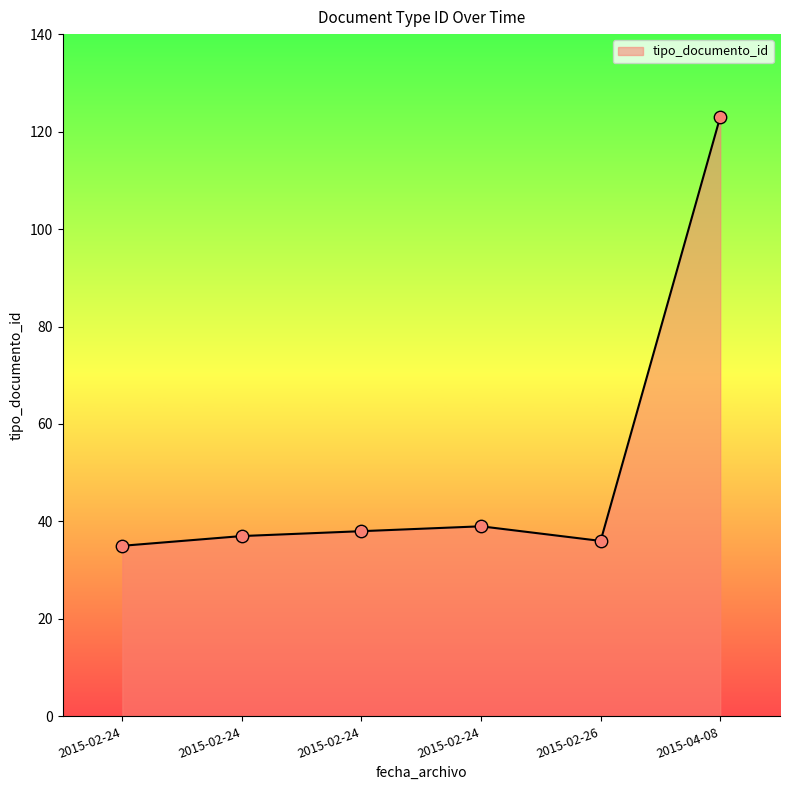

What is the change in value from 2015-02-24 to 2015-02-24?

-2